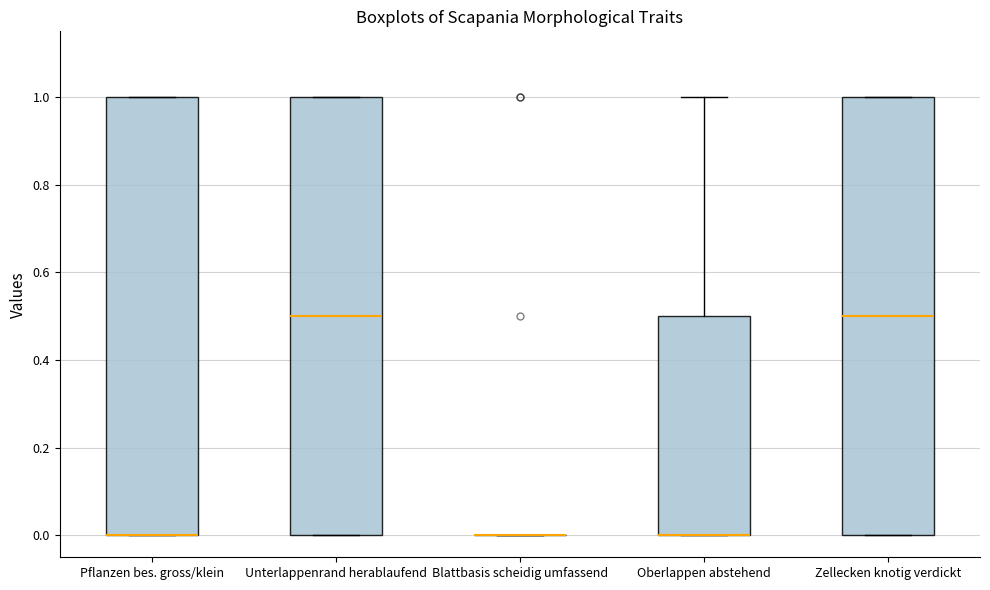

Where is the lower edge of the box for Zellecken knotig verdickt on the y-axis? The values are not printed on the chart, so give them approximately, as read against the axis.

0.0